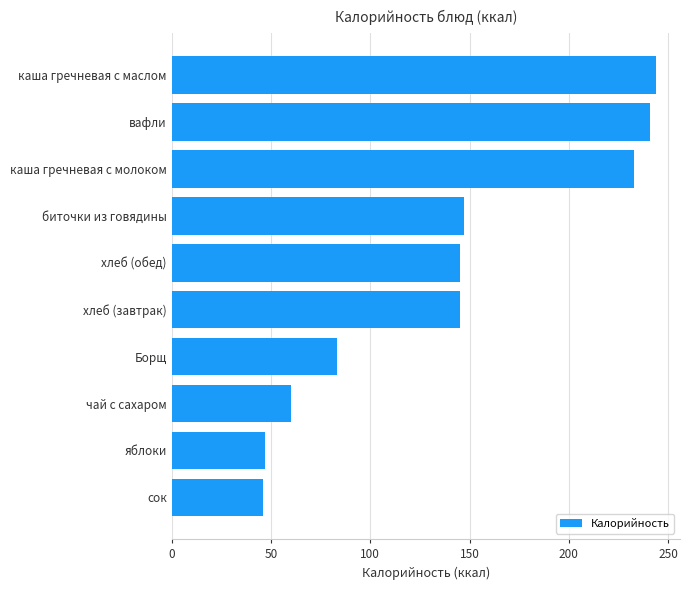

Are the bars grouped side by side (vs. stacked)?

No